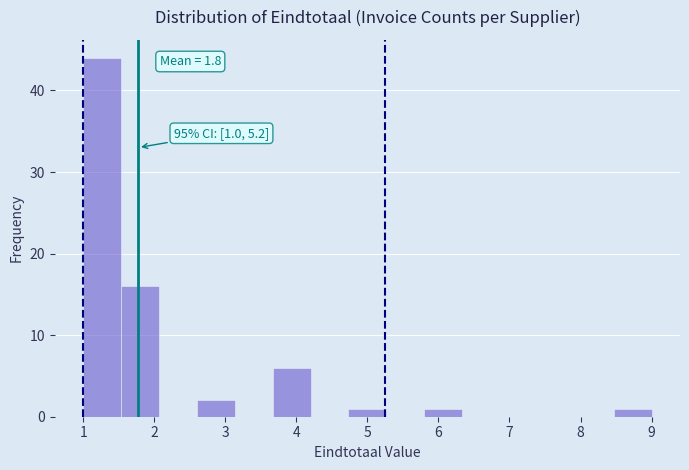

Which range on the x-axis has the tallest bar?

1.0 to 1.5